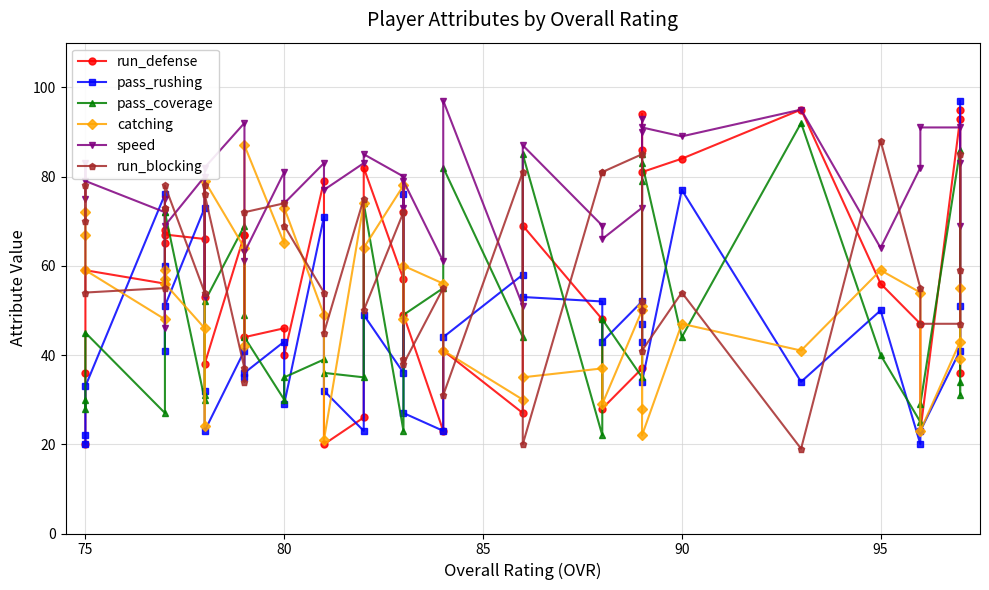

In pass_rushing, how many points are lower than both neighbors (excluding endpoints)?

12